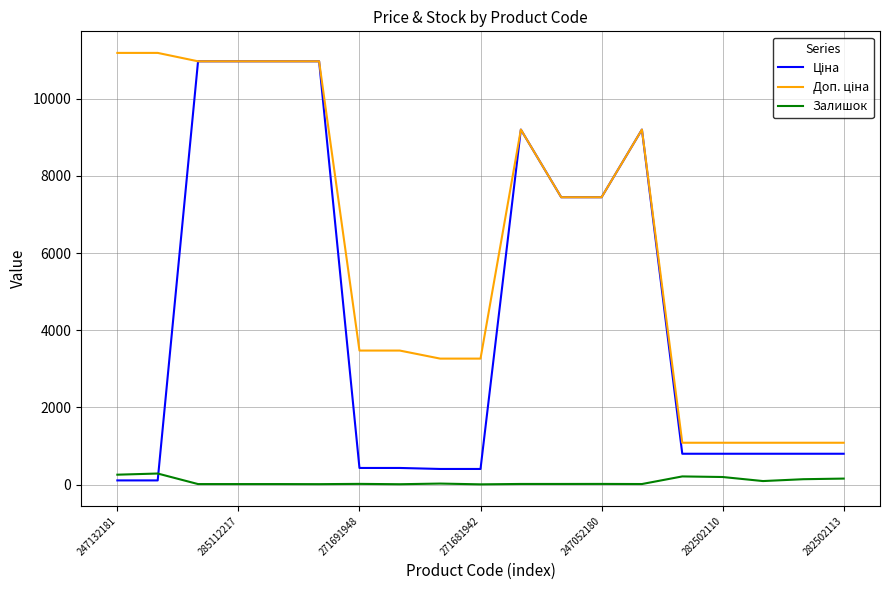

How many lines are shown in the chart?

3